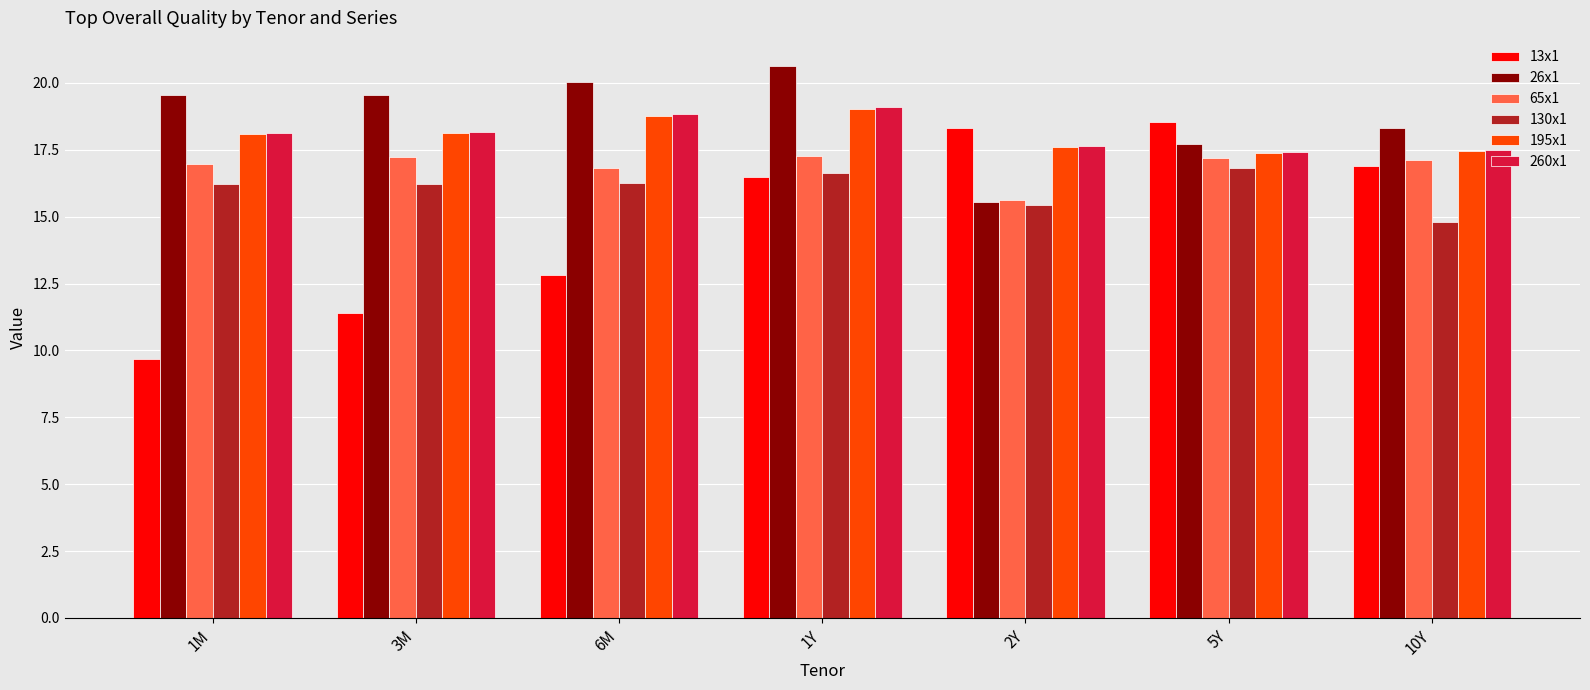

What is the value of the 260x1 bar at the 2nd from the left?

18.2